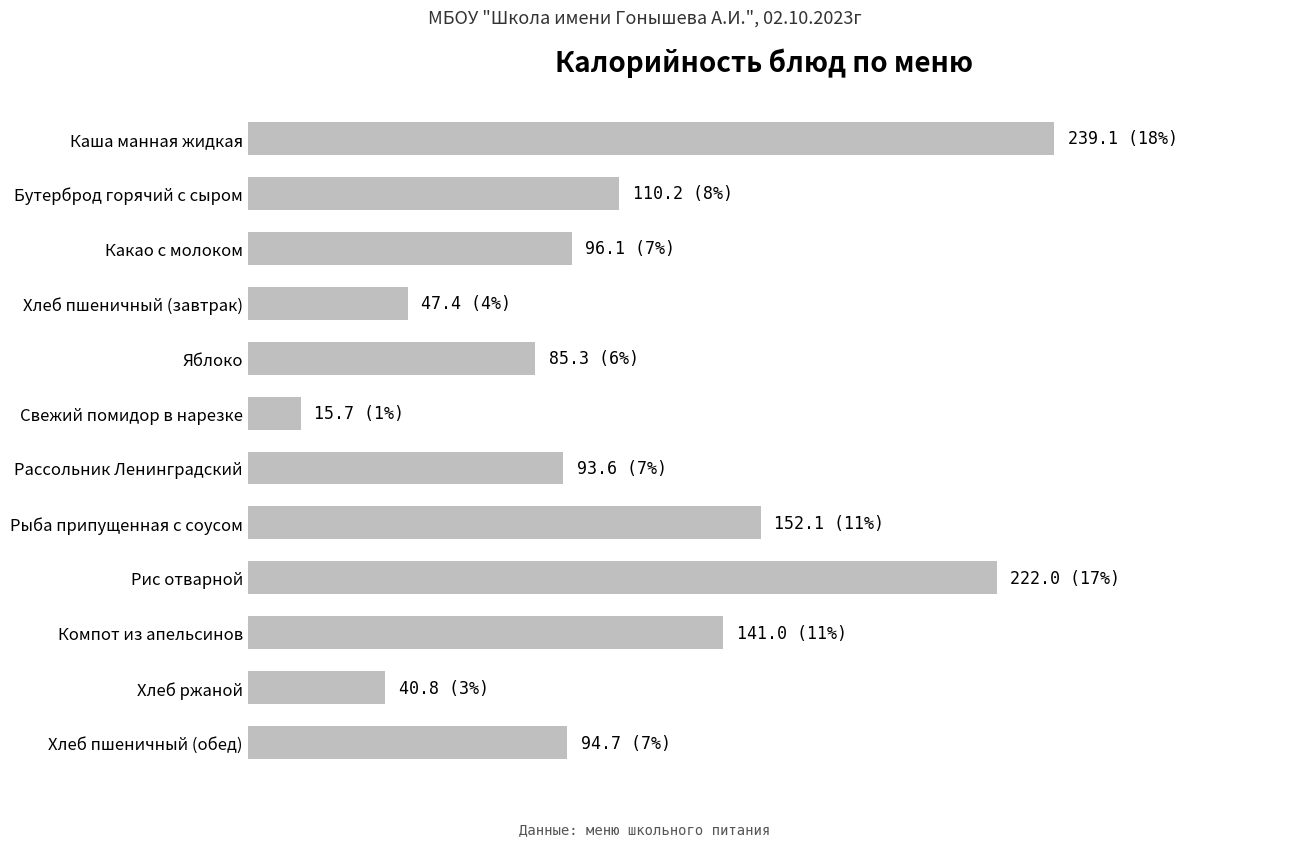

Does the chart contain any negative values?

No